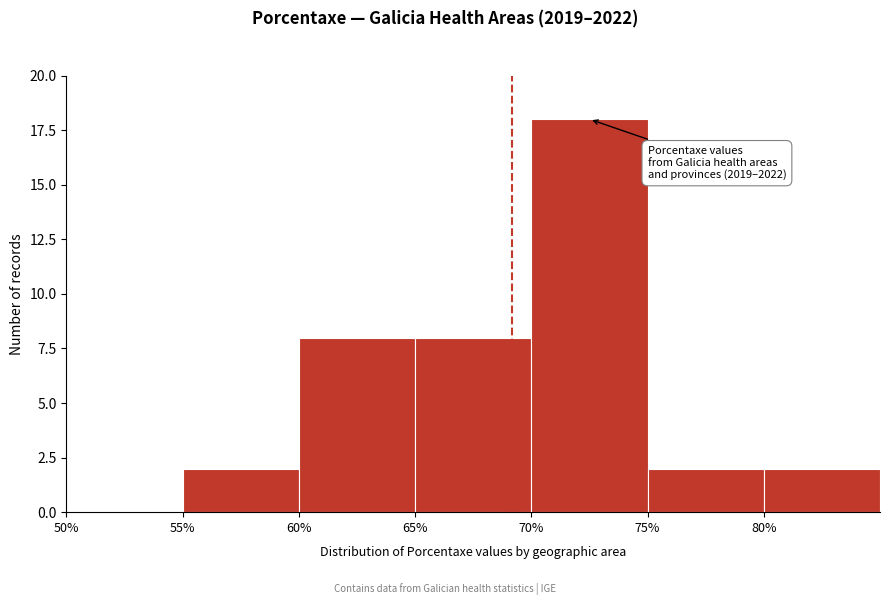

Which range on the x-axis has the tallest bar?

70 to 75